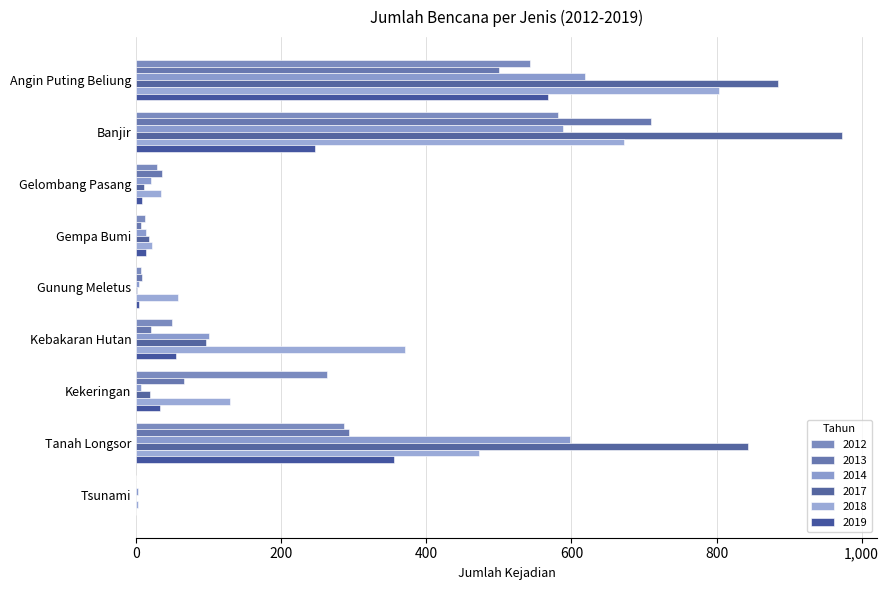

What is the average value of the 2013 series?

182